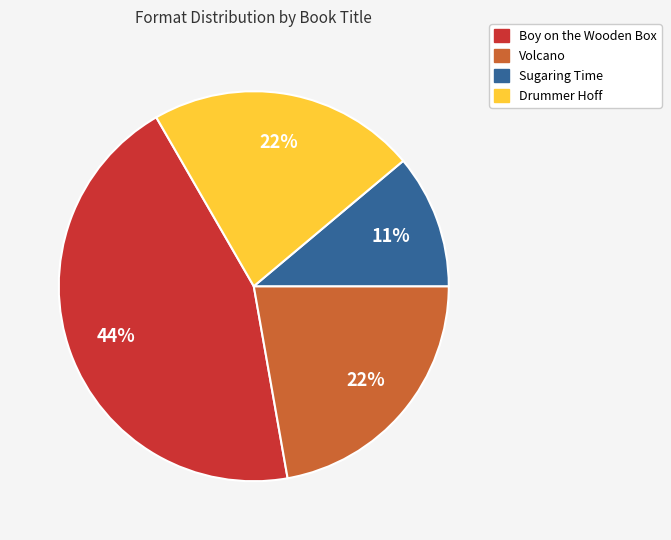

What percentage is the Drummer Hoff slice, to the nearest percent?

22%